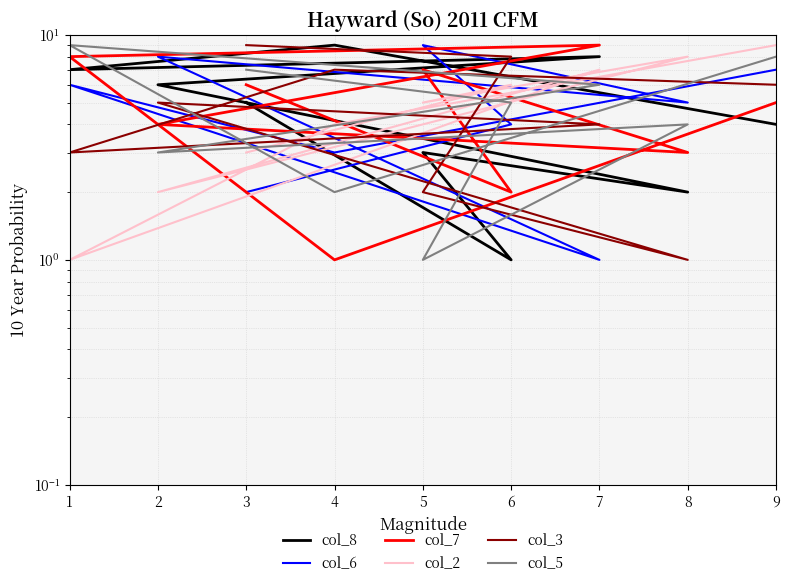

What is the average value of the col_3 series?

5